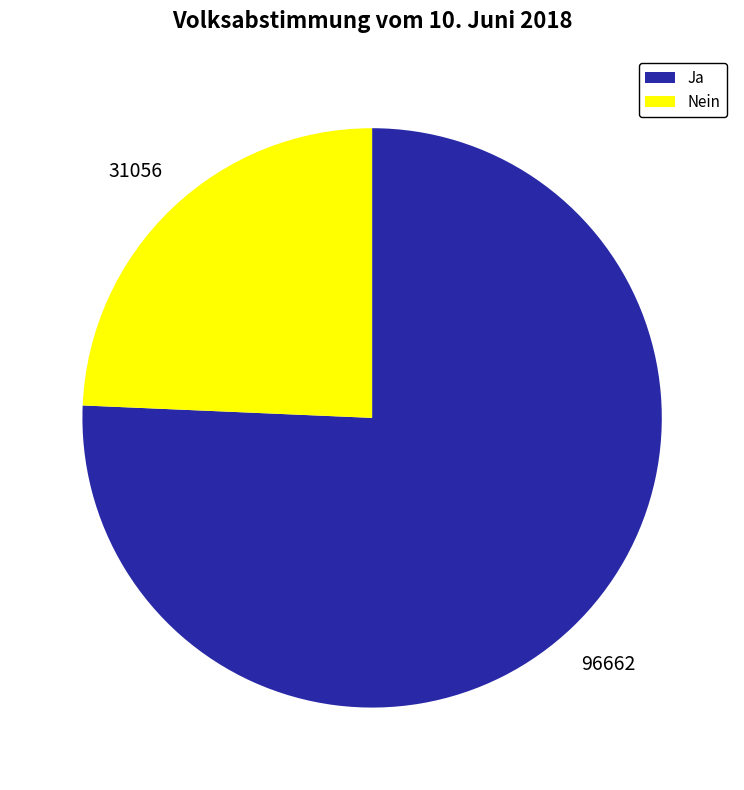

Is it true that Ja is 76% of the pie?

True